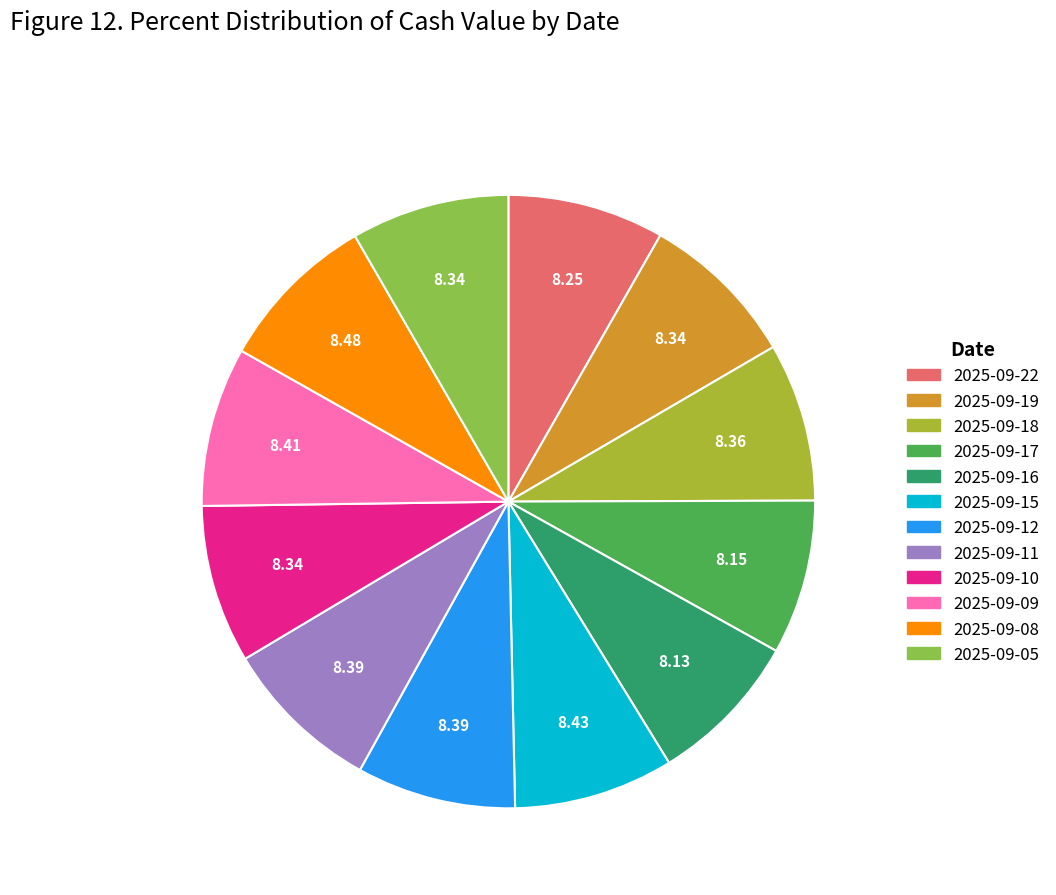

What percentage is the 2025-09-19 slice, to the nearest percent?

8%